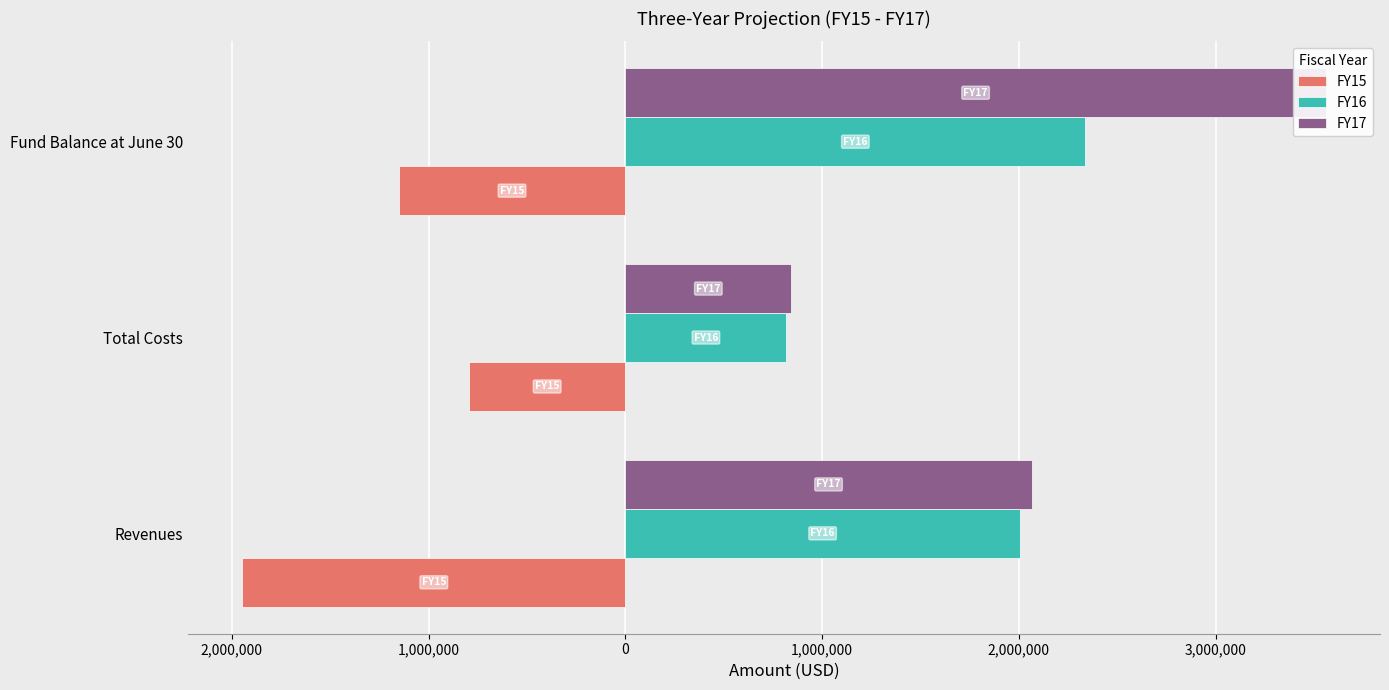

Is it true that FY16 equals 2005478.1 at Revenues?

True